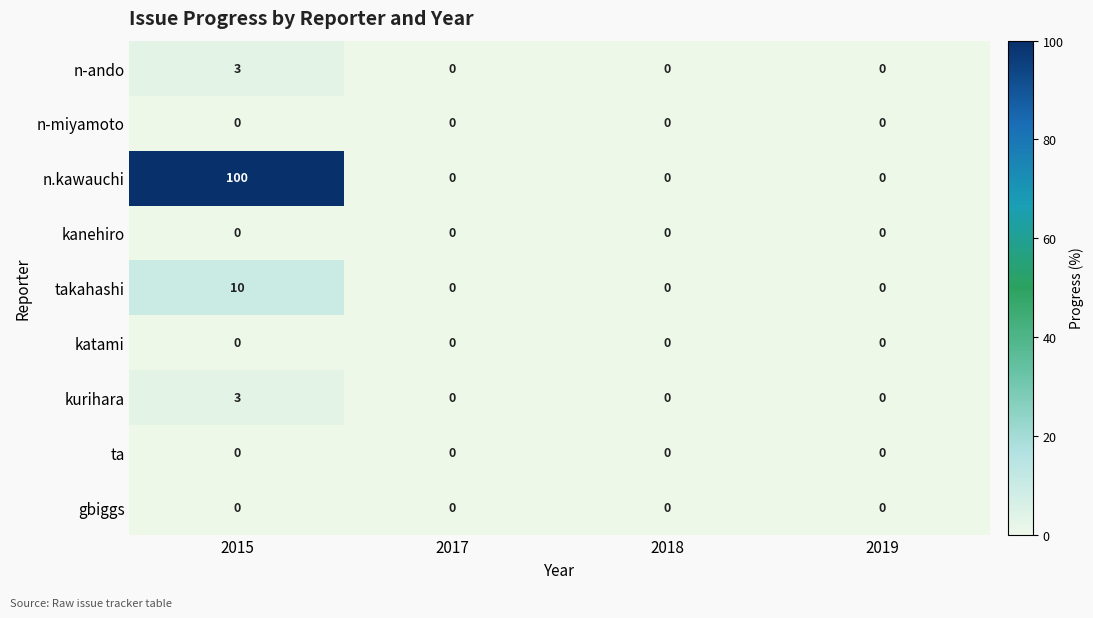

Which series has the largest total across all categories?

n.kawauchi